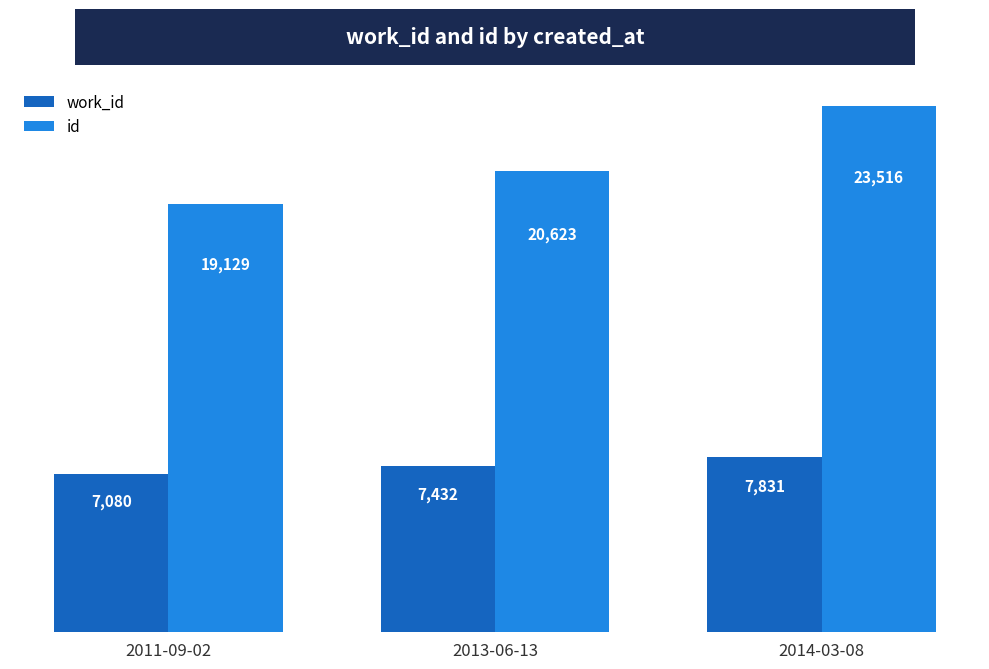

How many bars are there in total?

6